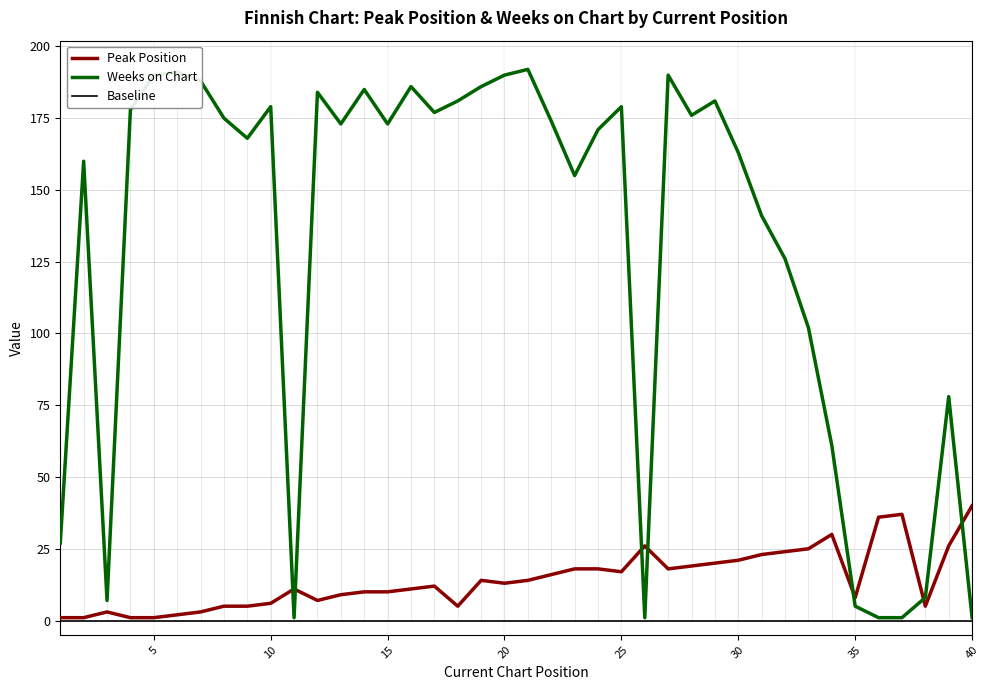

Reading left to right, what are all the values shown in this chart?

Peak Position: 1	1	3	1	1	2	3	5	5	6	11	7	9	10	10	11	12	5	14	13	14	16	18	18	17	26	18	19	20	21	23	24	25	30	8	36	37	5	26	40
Weeks on Chart: 27	160	7	178	190	191	188	175	168	179	1	184	173	185	173	186	177	181	186	190	192	174	155	171	179	1	190	176	181	163	141	126	102	61	5	1	1	8	78	1